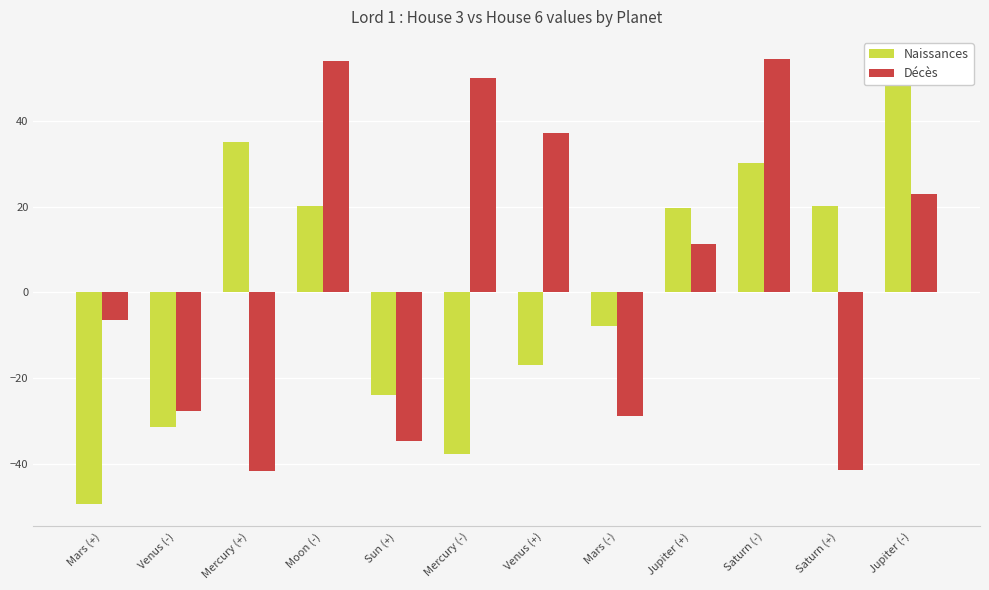

How many distinct data groups are displayed?

2